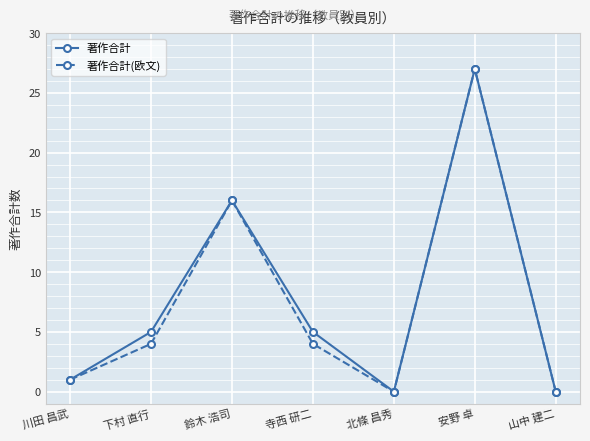

Which category has the highest value across all series?

安野 卓